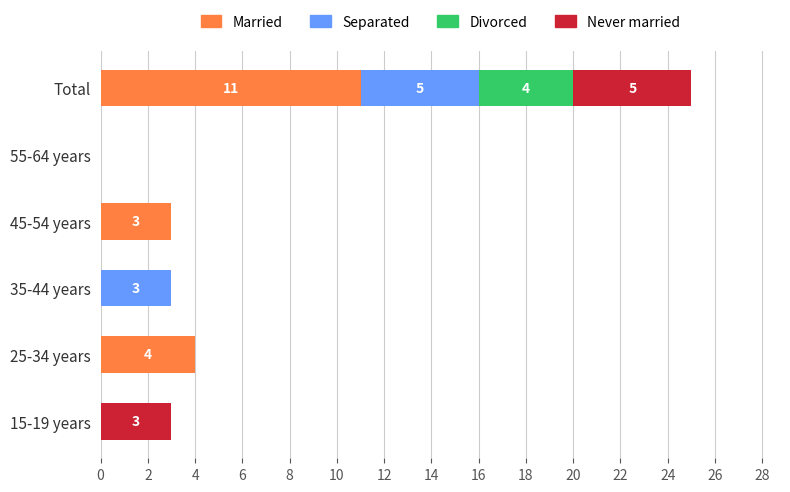

What is the total value across all series at Total?

25